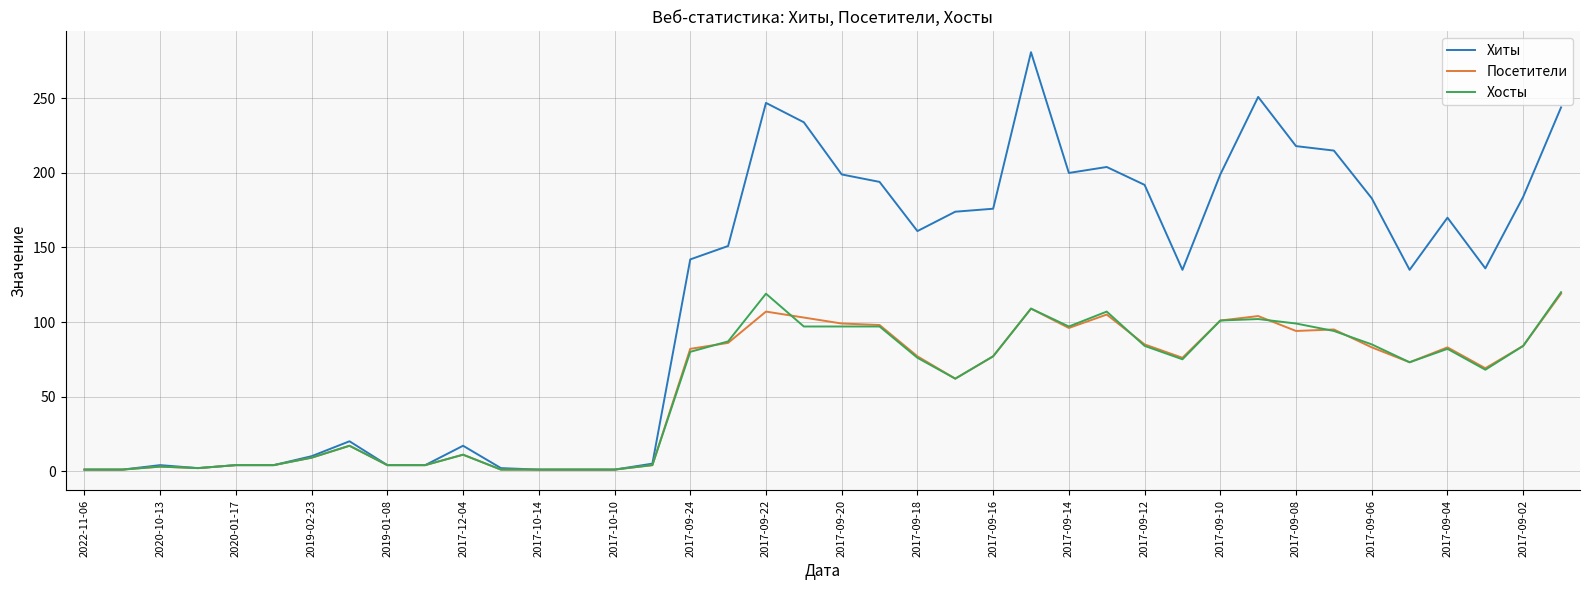

Which series has the largest total across all categories?

Хиты